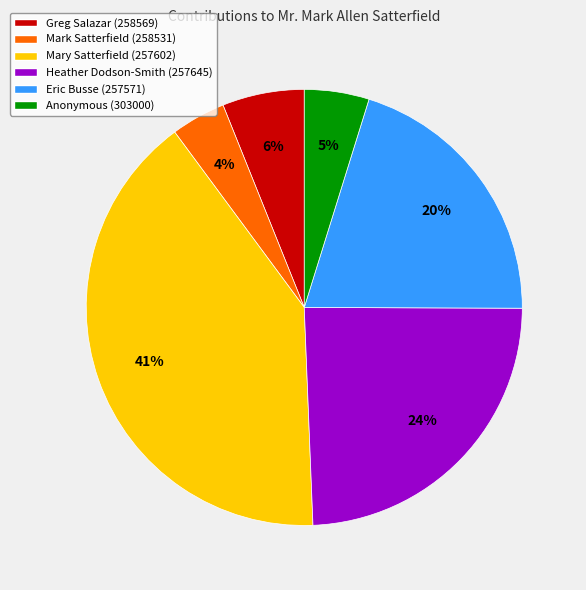

Is the sum of Mark Satterfield (258531) and Greg Salazar (258569) greater than half?

No